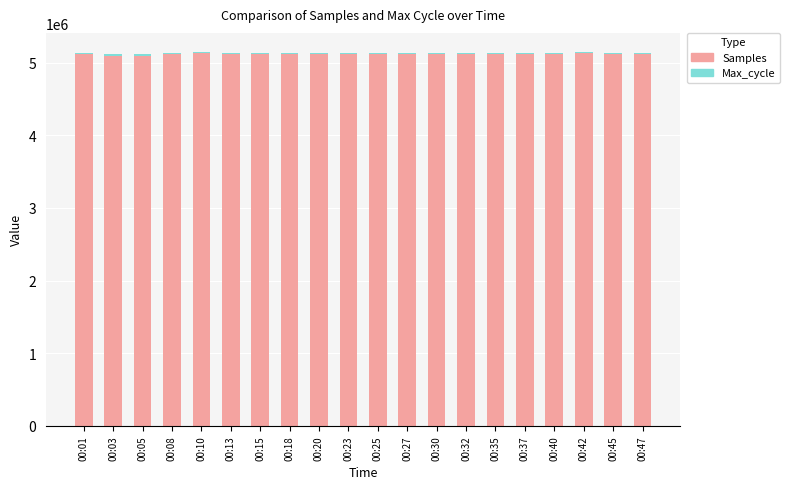

What is the maximum value for Samples?

5130647